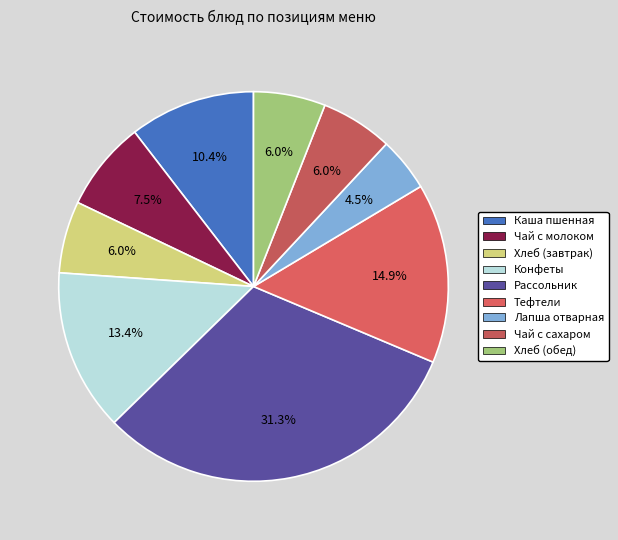

What percentage is the Тефтели slice, to the nearest percent?

15%